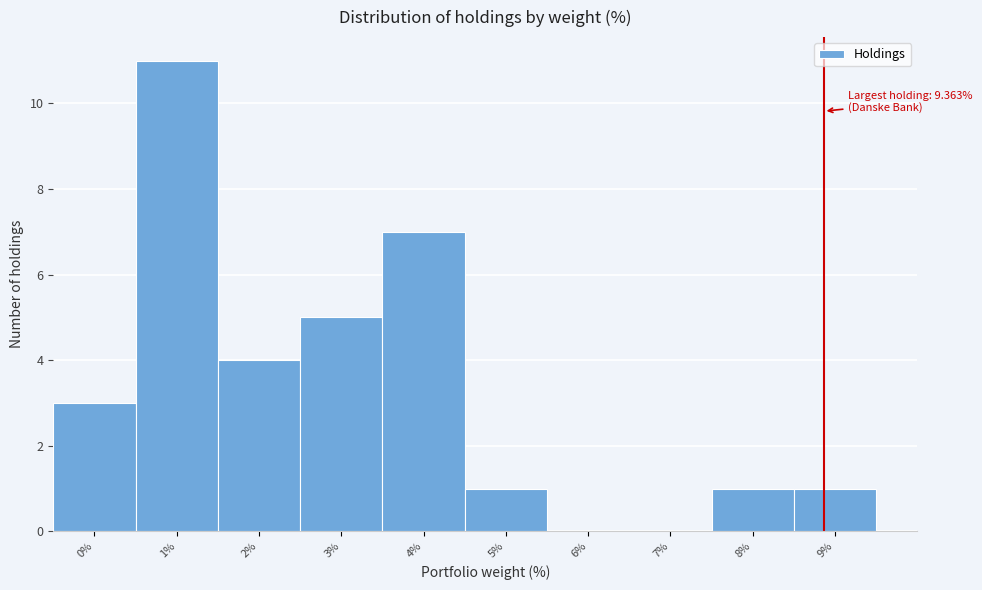

Reading left to right, list all the values displayed in this chart.

0%=3	1%=11	2%=4	3%=5	4%=7	5%=1	6%=0	7%=0	8%=1	9%=1